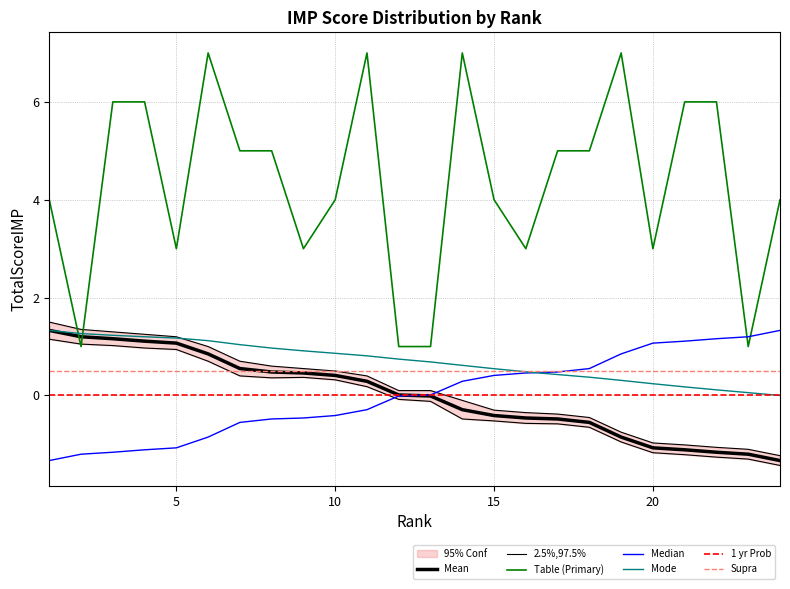

How many positive values does the 2.5% Bound series have?

13